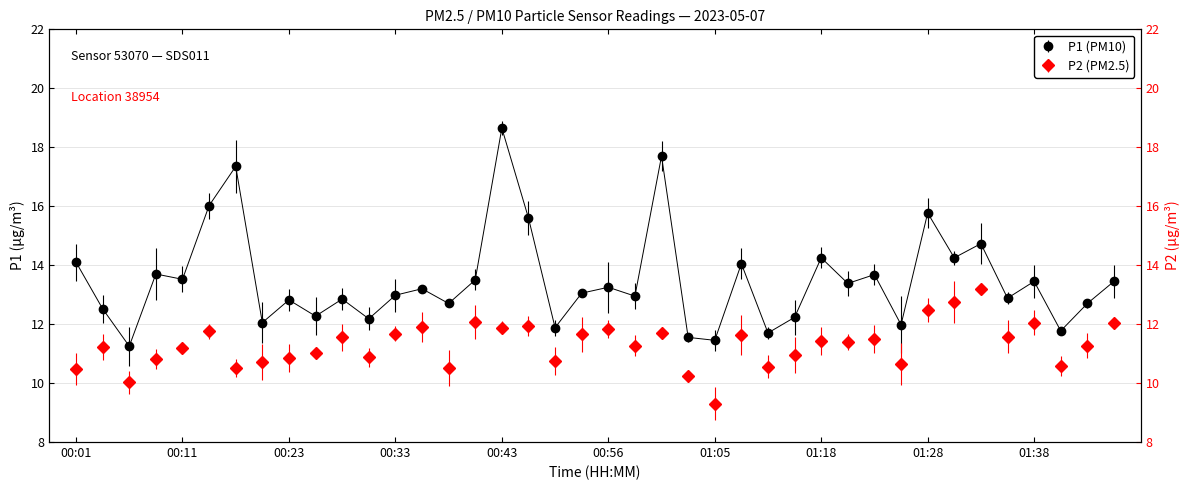

What is the label of the 22nd point from the right?

00:51